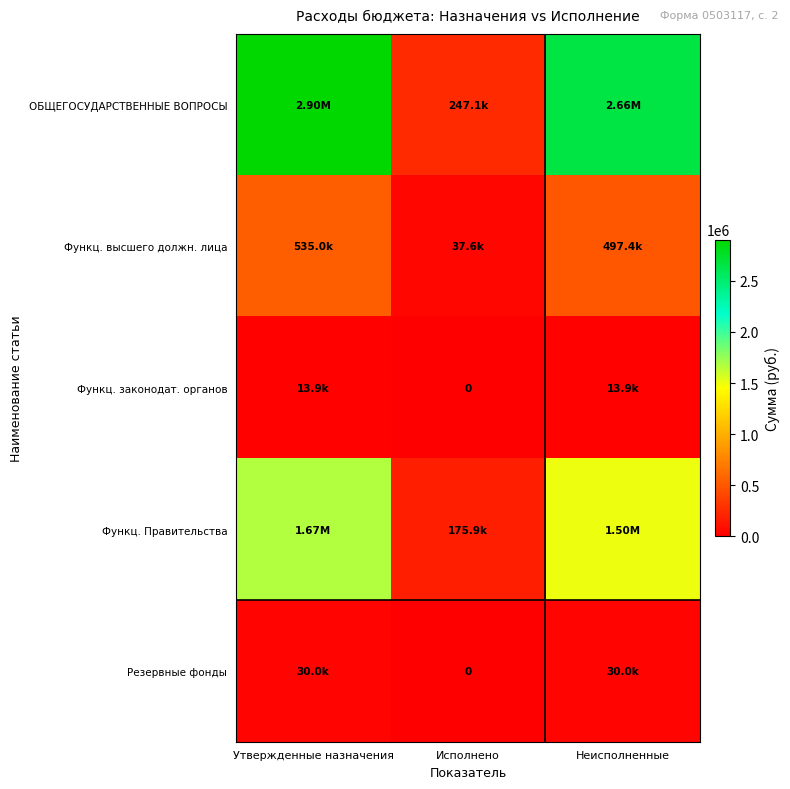

True or false: Резервные фонды has a value of 30000.0 at Утвержденные назначения.

True